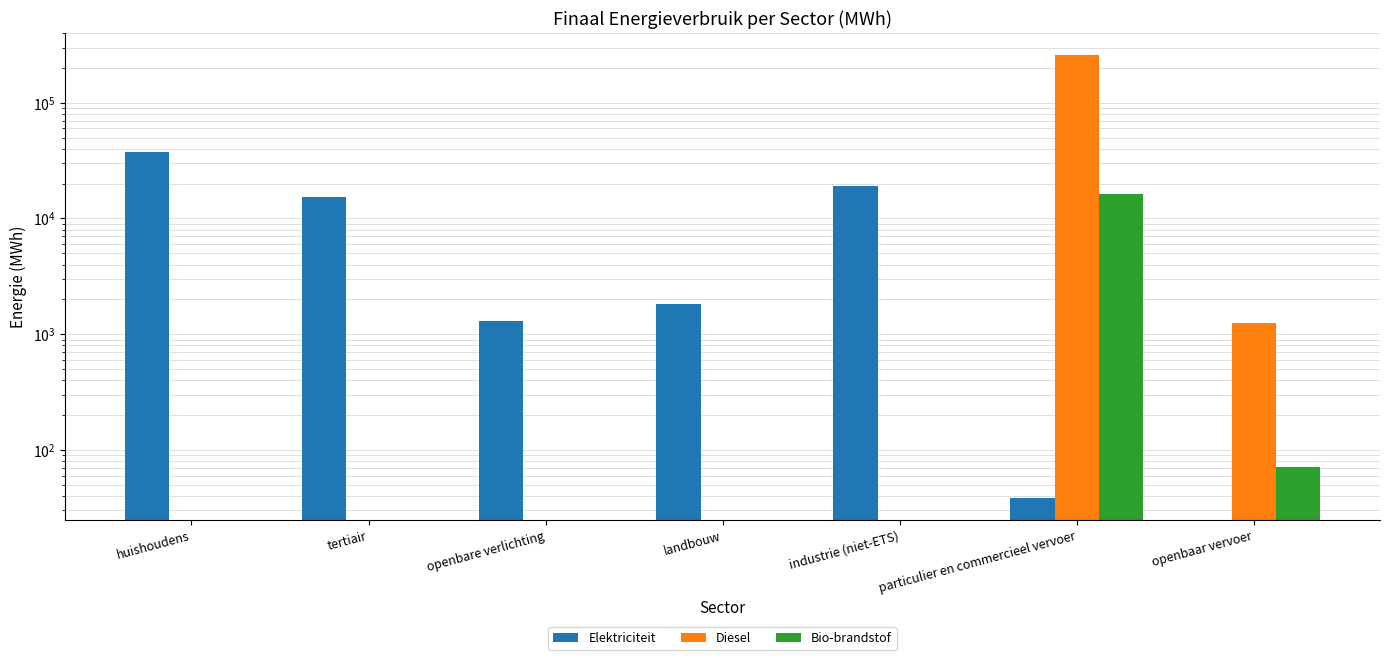

What is the total value across all series at landbouw?

1812.9